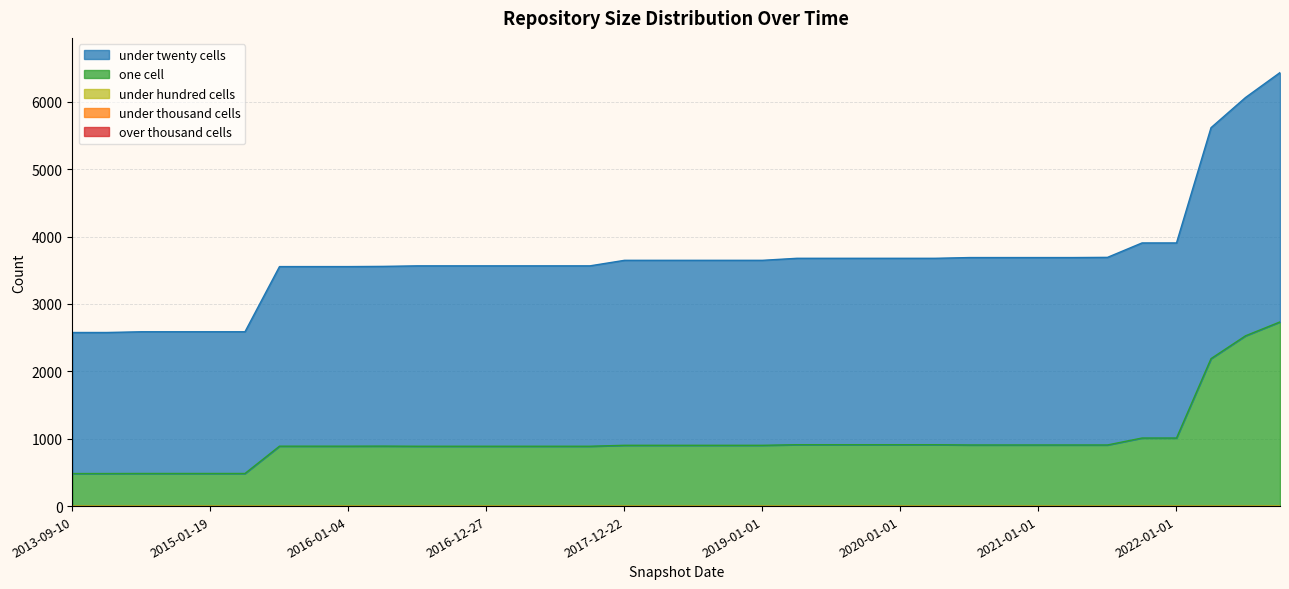

What are all the series names shown in the legend?

over_thousand_cells, under_thousand_cells, under_hundred_cells, one_cell, under_twenty_cells